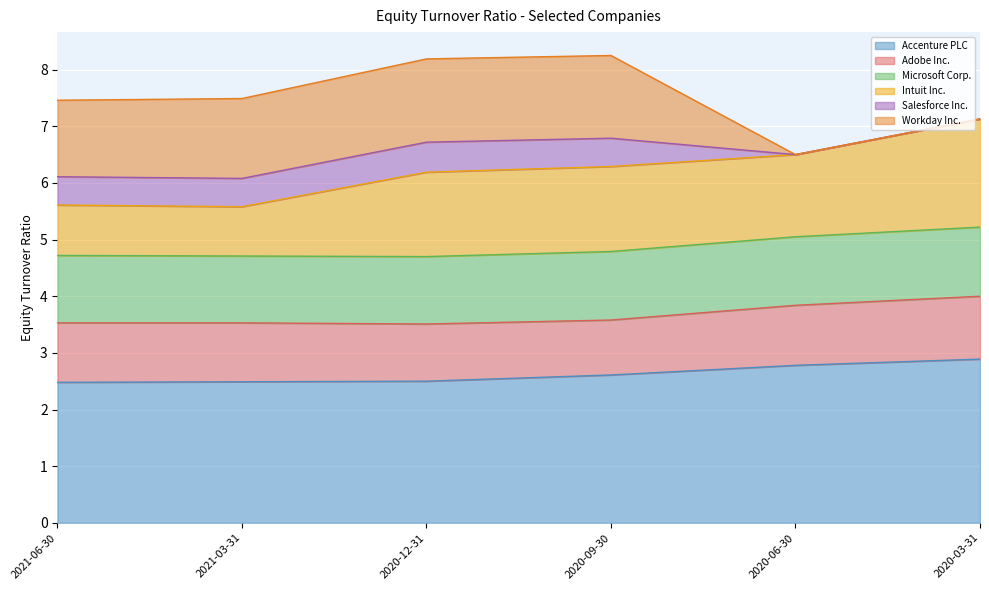

The Salesforce Inc. series shows 0.5 at 2020-12-31. True or false?

True